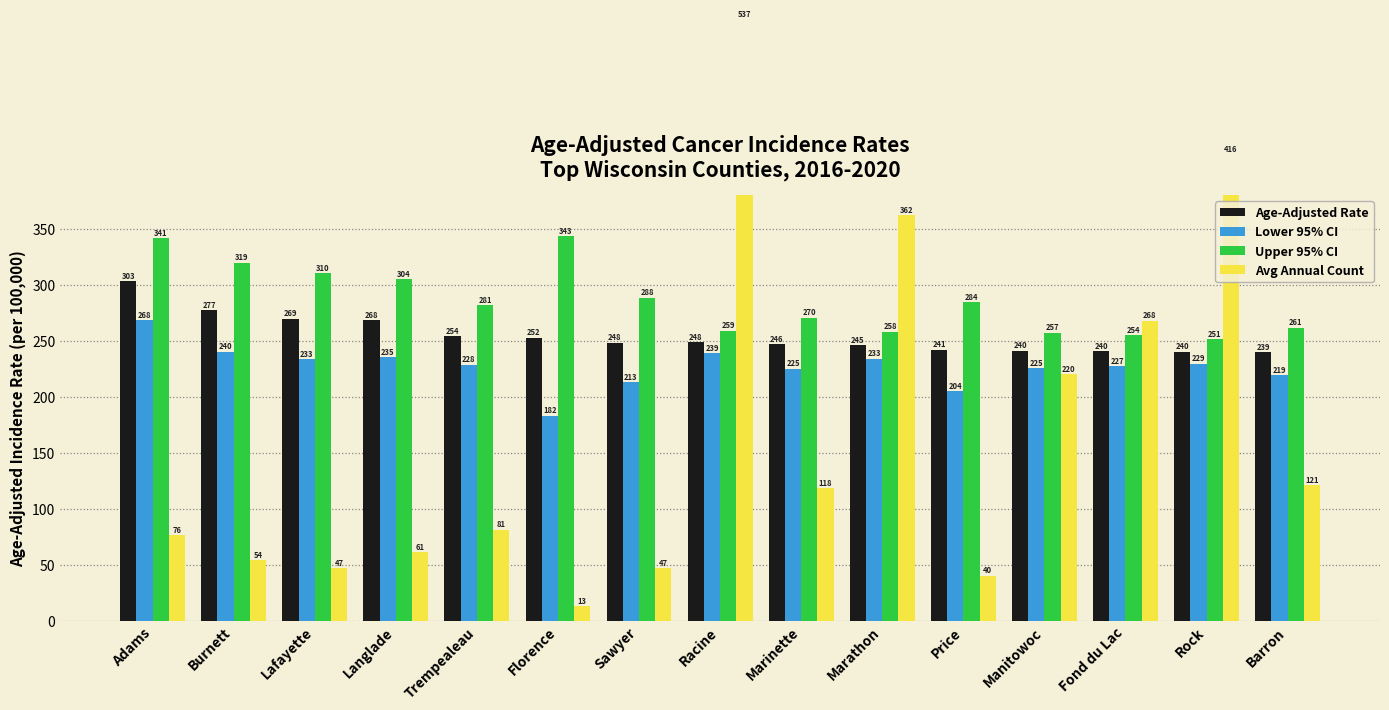

Reading left to right, extract all data points from this chart.

Age-Adjusted Rate: Adams=303.1	Burnett=277.3	Lafayette=269.6	Langlade=268.2	Trempealeau=254.1	Florence=252.7	Sawyer=248.3	Racine=248.8	Marinette=246.9	Marathon=245.8	Price=241.8	Manitowoc=240.9	Fond du Lac=240.7	Rock=240.1	Barron=239.7
Lower 95% CI: Adams=268.4	Burnett=240.0	Lafayette=233.2	Langlade=235.1	Trempealeau=228.7	Florence=182.9	Sawyer=213.1	Racine=239.0	Marinette=225.1	Marathon=233.9	Price=204.9	Manitowoc=225.6	Fond du Lac=227.2	Rock=229.4	Barron=219.3
Upper 95% CI: Adams=341.7	Burnett=319.6	Lafayette=310.3	Langlade=304.9	Trempealeau=281.8	Florence=343.1	Sawyer=288.3	Racine=259.0	Marinette=270.5	Marathon=258.1	Price=284.3	Manitowoc=257.0	Fond du Lac=254.8	Rock=251.2	Barron=261.6
Avg Annual Count: Adams=76.0	Burnett=54.0	Lafayette=47.0	Langlade=61.0	Trempealeau=81.0	Florence=13.0	Sawyer=47.0	Racine=537.0	Marinette=118.0	Marathon=362.0	Price=40.0	Manitowoc=220.0	Fond du Lac=268.0	Rock=416.0	Barron=121.0